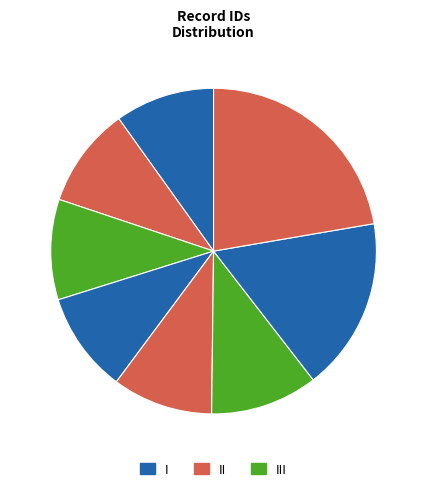

What is the smallest slice in the pie chart?

10552